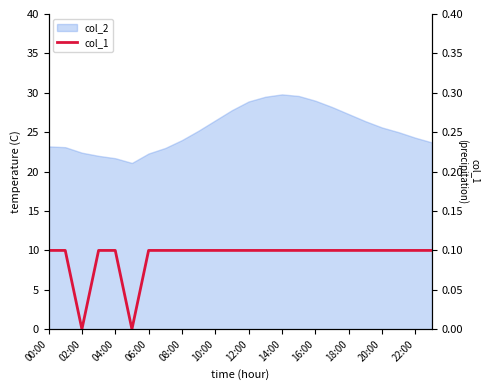

The value at 15 is 0.1. True or false?

True